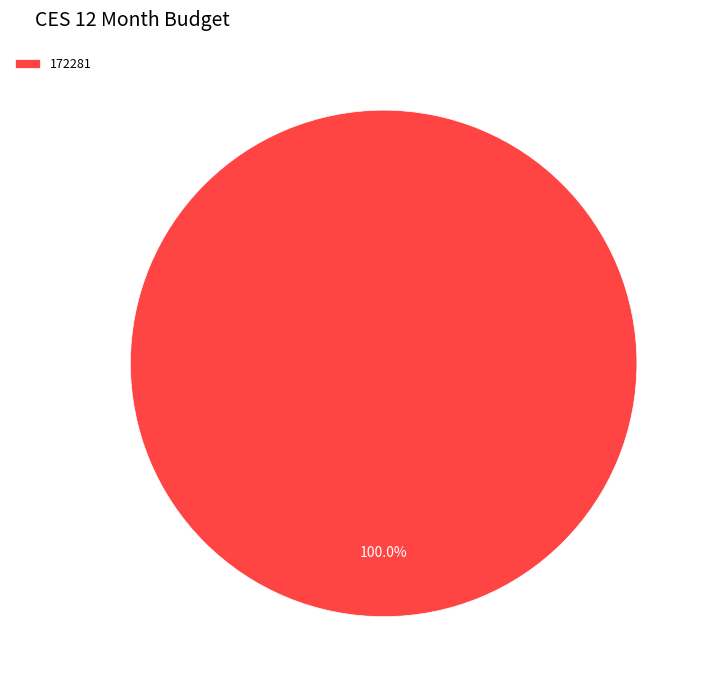

Rank the categories by value from highest to lowest.

172281